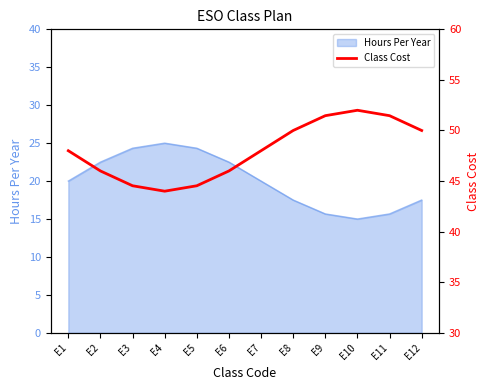

Is it true that the value at E9 is 51.5?

True